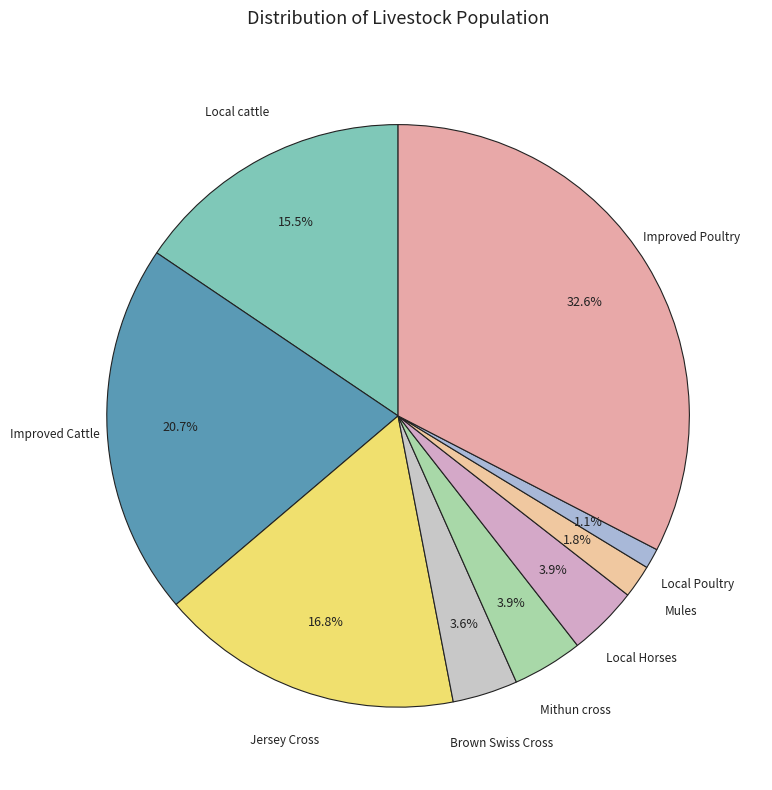

How many segments does this pie chart have?

9